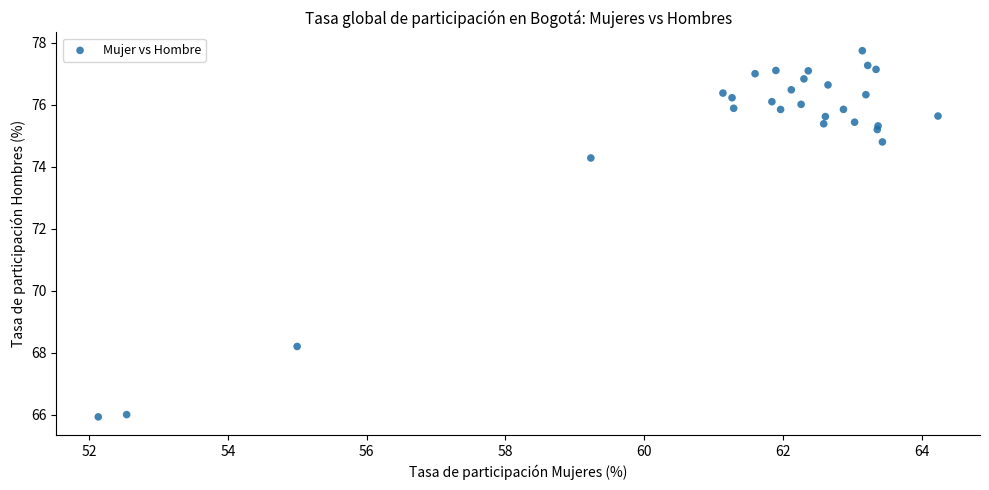

What Y value in the scatter plot is closest to 71?

68.2